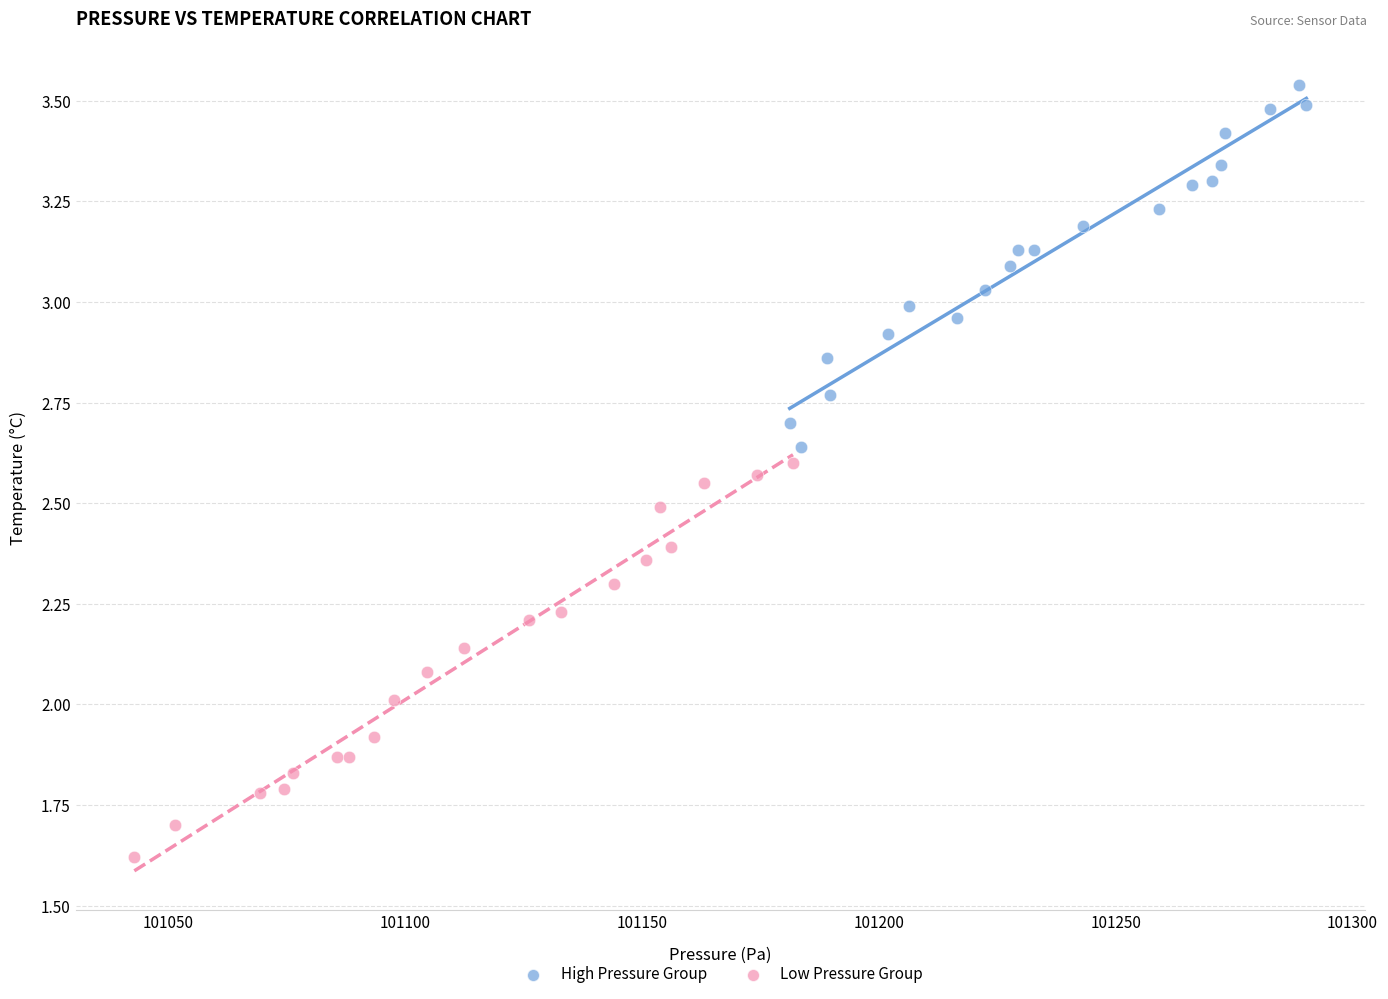

Which series contains the highest Y value?

High Pressure Group